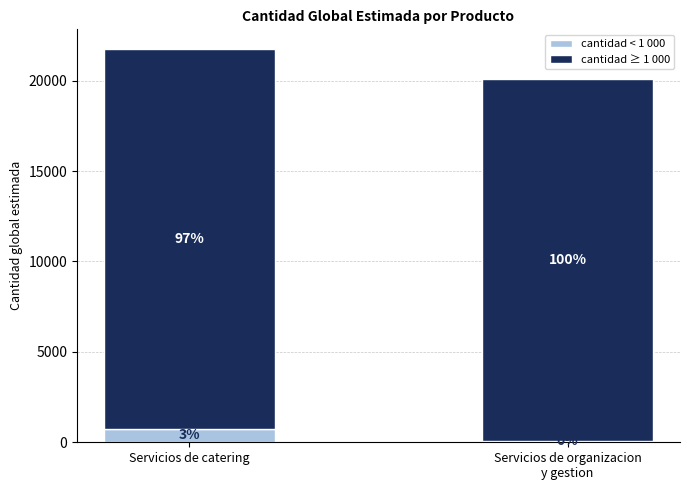

At Servicios de organizacion
y gestion, list the series in order from smallest to largest.

cantidad < 1 000, cantidad ≥ 1 000